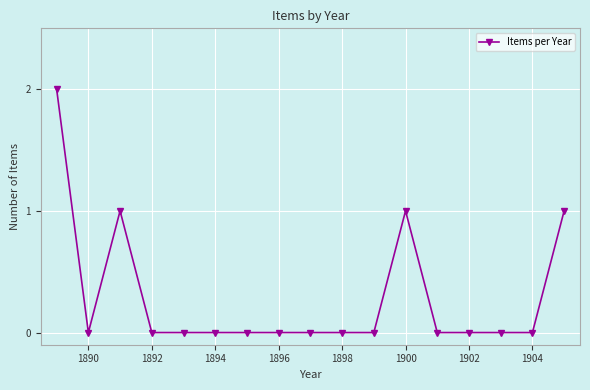

True or false: there are more than 1 points higher than both neighbors.

True